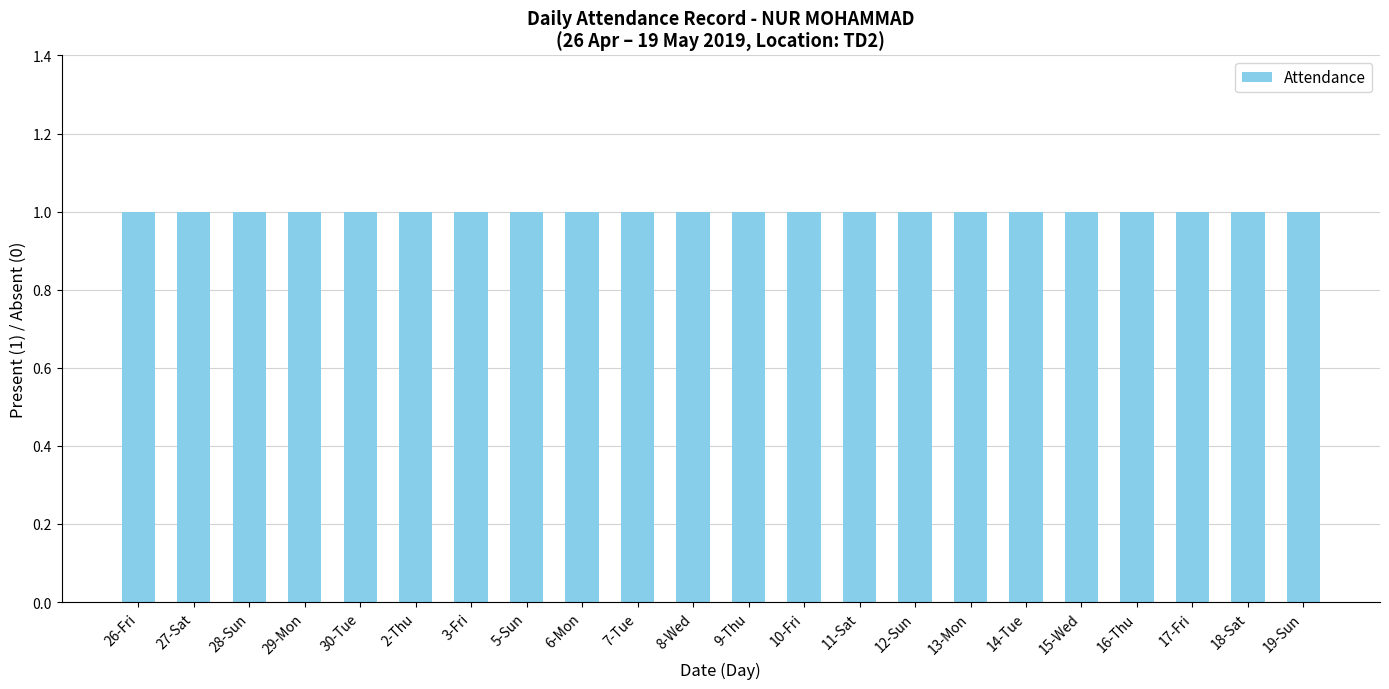

Does the chart contain any negative values?

No